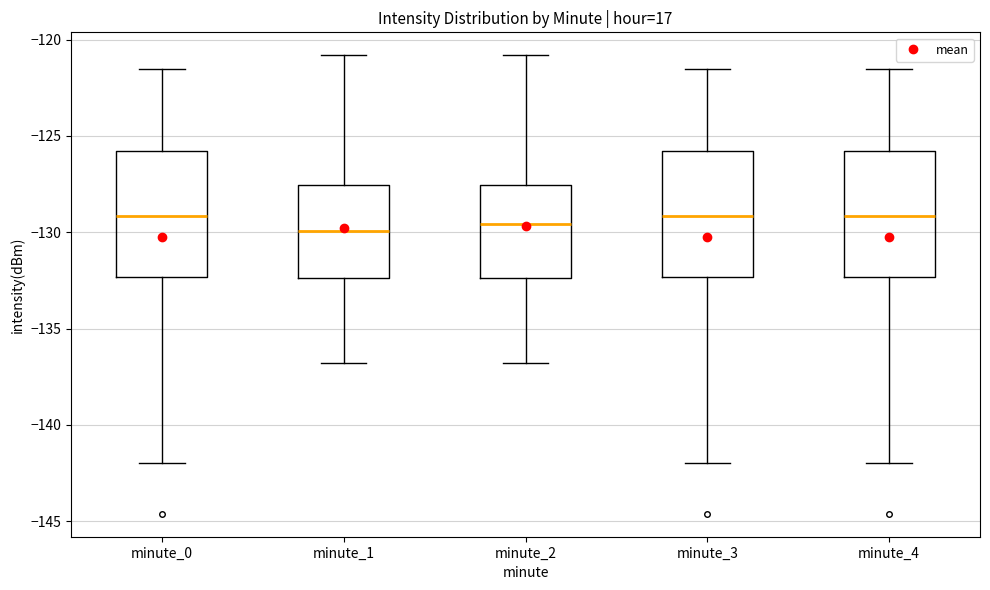

Where is the lower edge of the box for minute_1 on the y-axis? The values are not printed on the chart, so give them approximately, as read against the axis.

-132.5